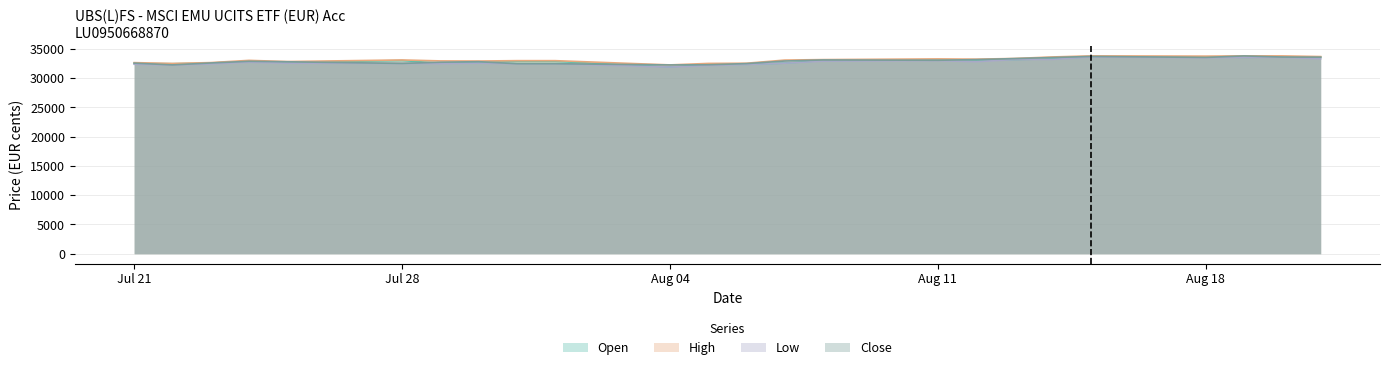

What is the total value across all series at Jul 28?

131122